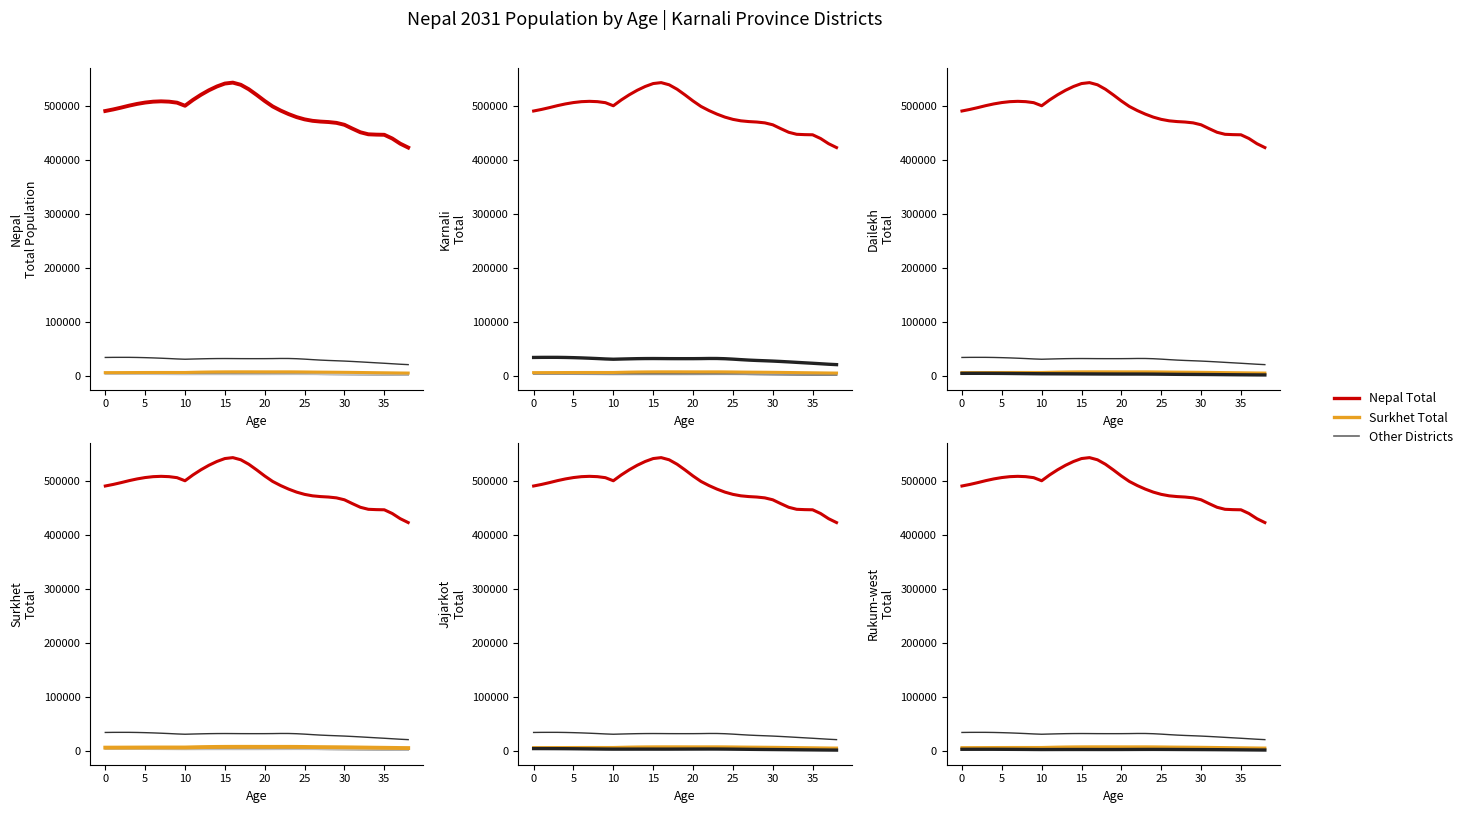

Is this an area chart (filled region under the line)?

No